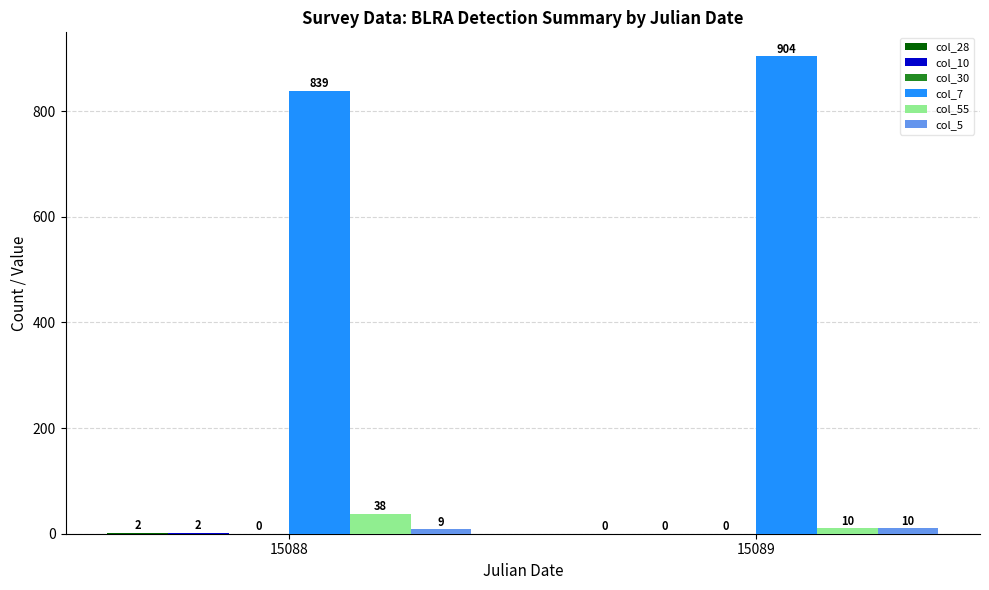

What is the highest value of the col_5 series?

10